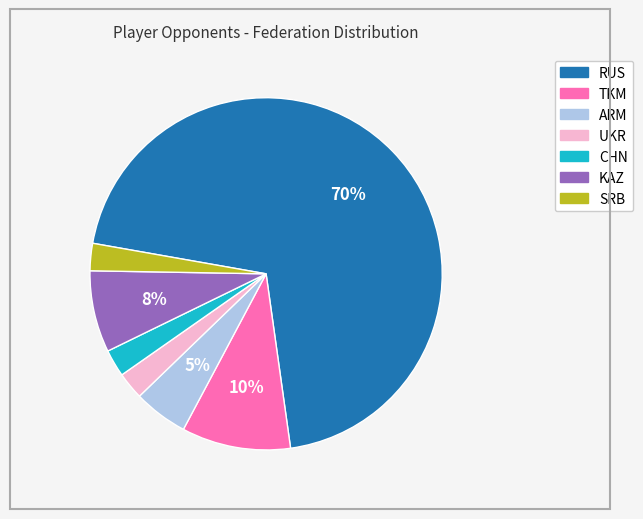

To the nearest percent, what is the average slice percentage?

14%